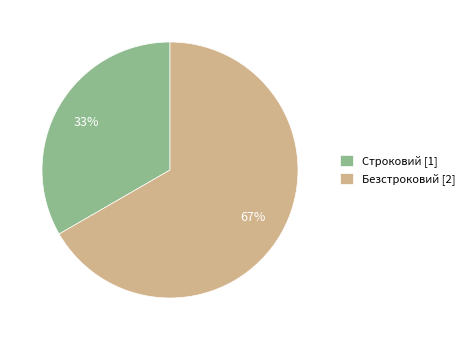

To the nearest percent, what portion does Строковий represent?

33%